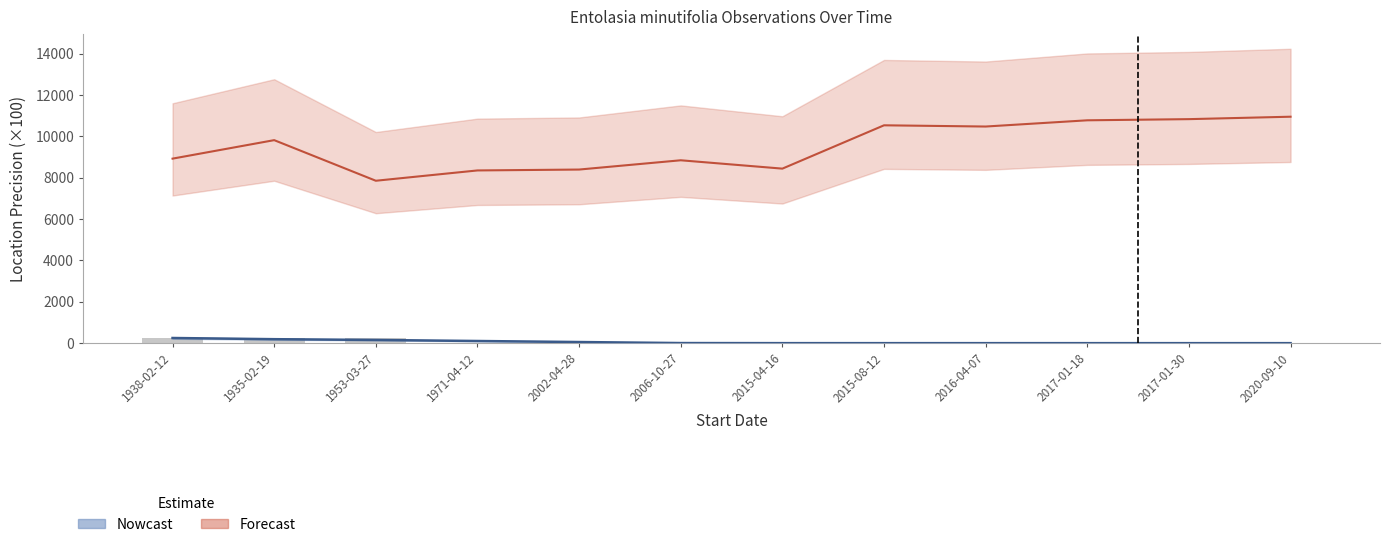

What value does the data have at 2020-09-10?

0.5